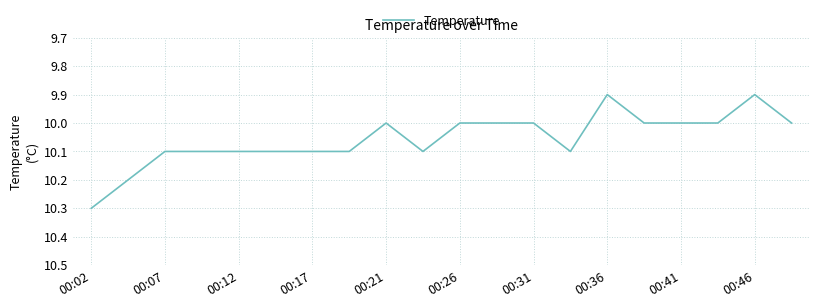

What is the difference between the maximum and minimum values?

0.4